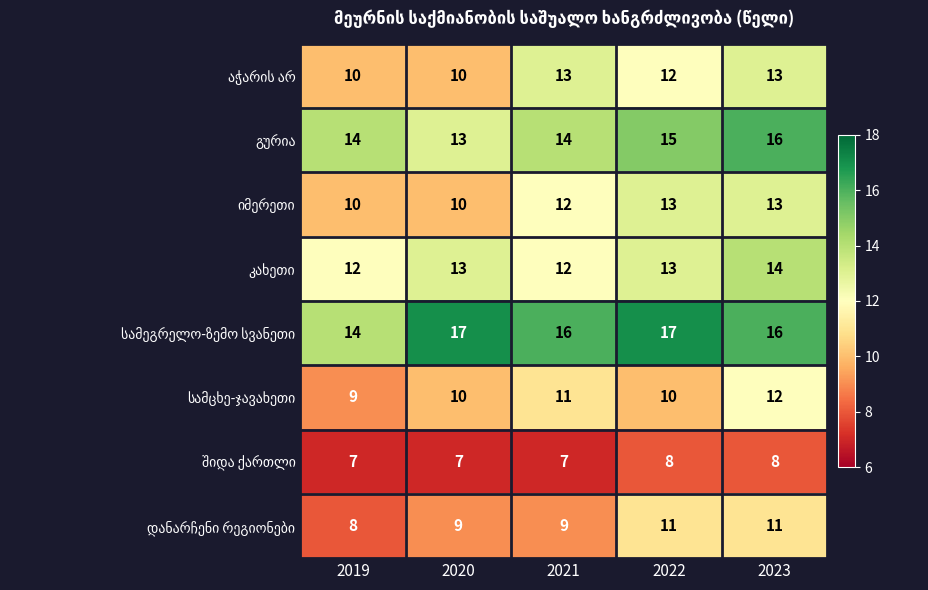

What is the spread (max minus min) of values at 2023?

8